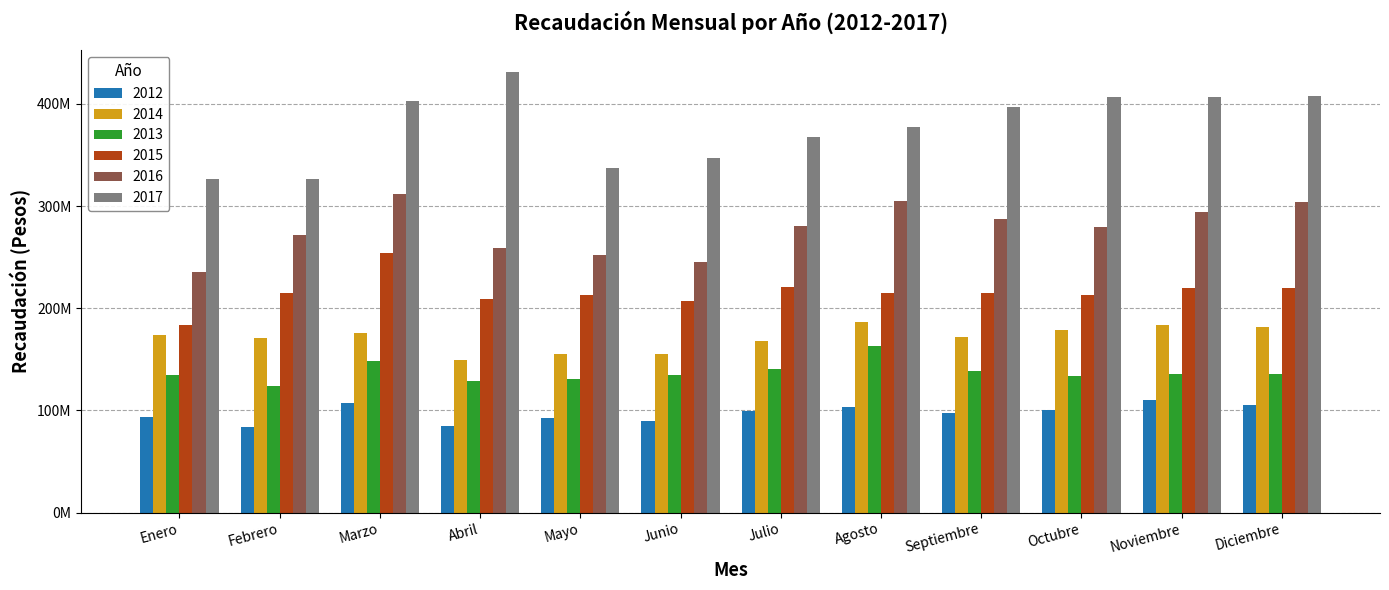

At how many categories does at least one series exceed 181796835?

12